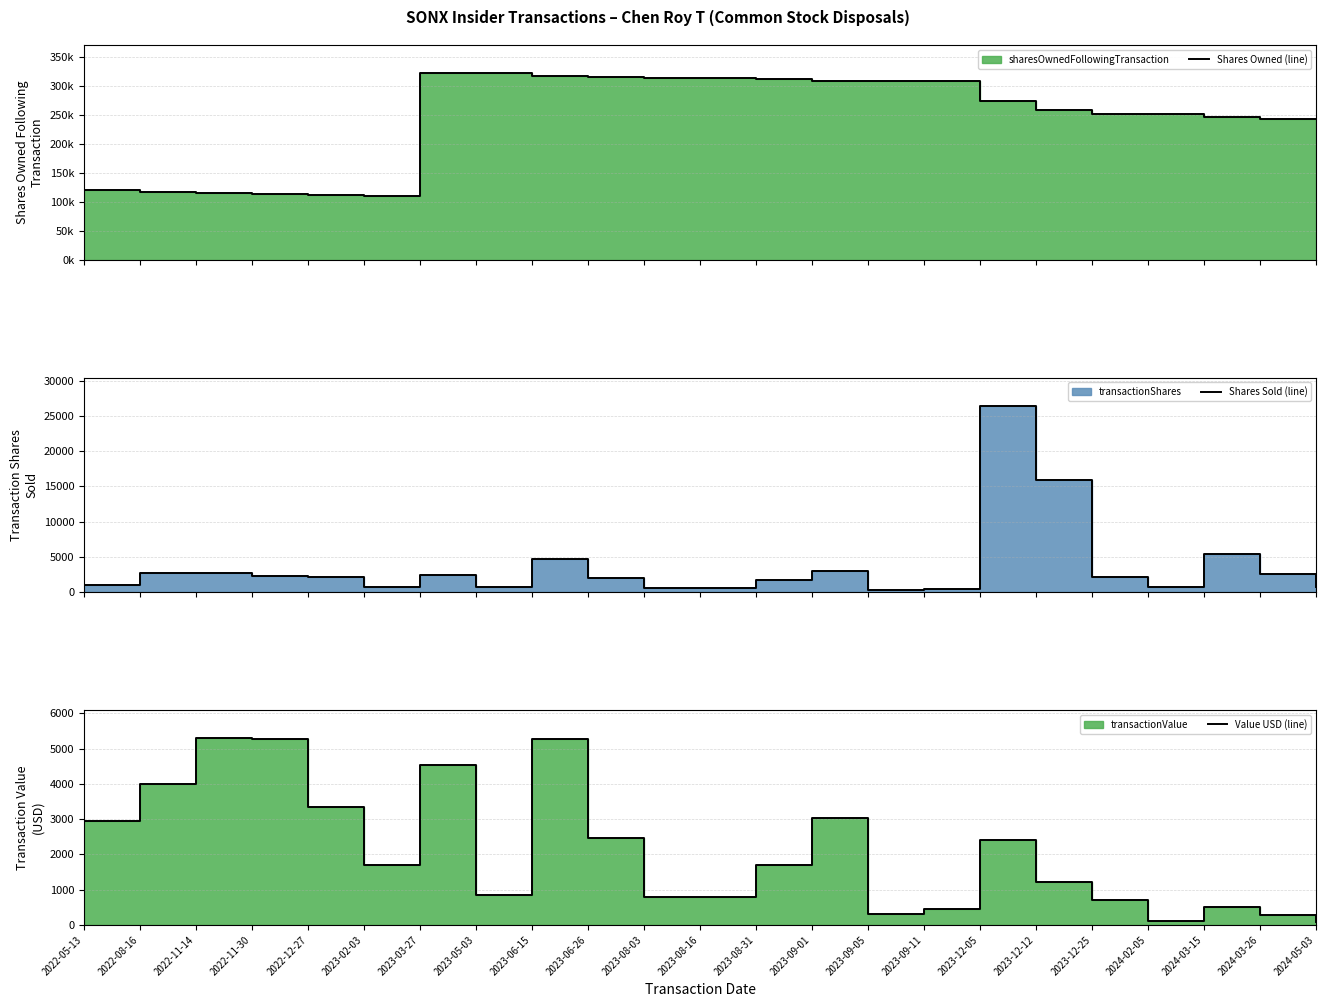

What position from the right is 2023-05-03?

16